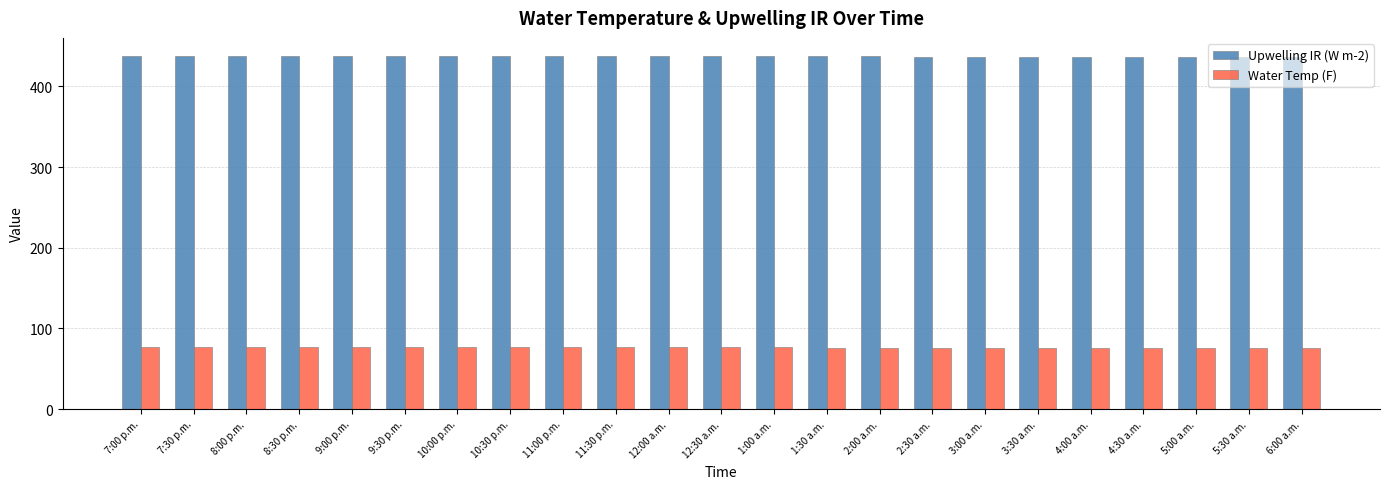

What is the highest value of the Water Temp (F) series?

76.7